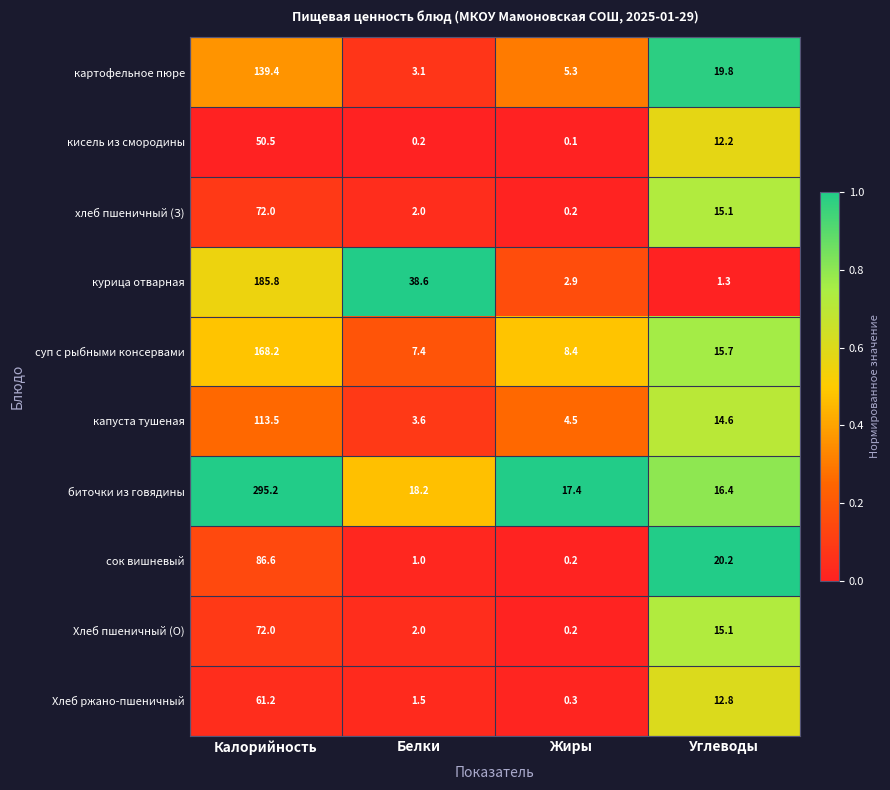

What is the difference between the maximum and minimum values in the Хлеб пшеничный (О) series?

71.8